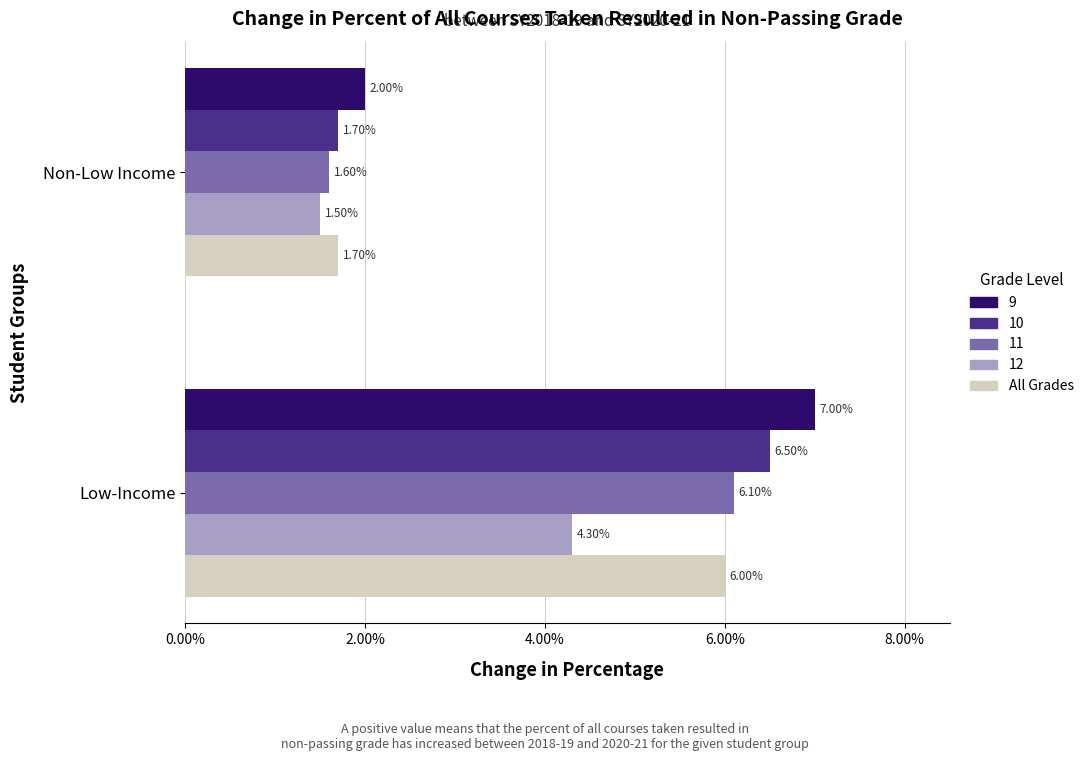

At Low-Income, list the series in order from largest to smallest.

9, 10, 11, All Grades, 12